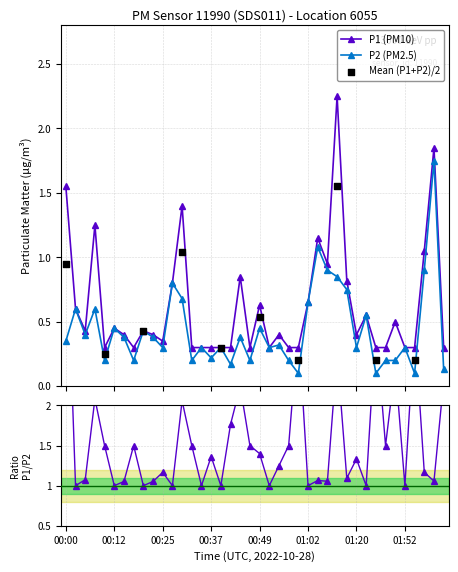

Which series contains the lowest Y value?

P2